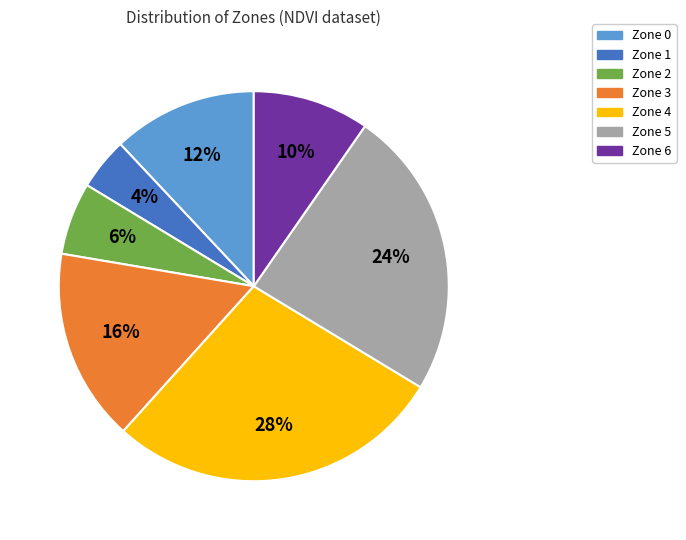

Is there any slice that represents more than half of the pie?

No